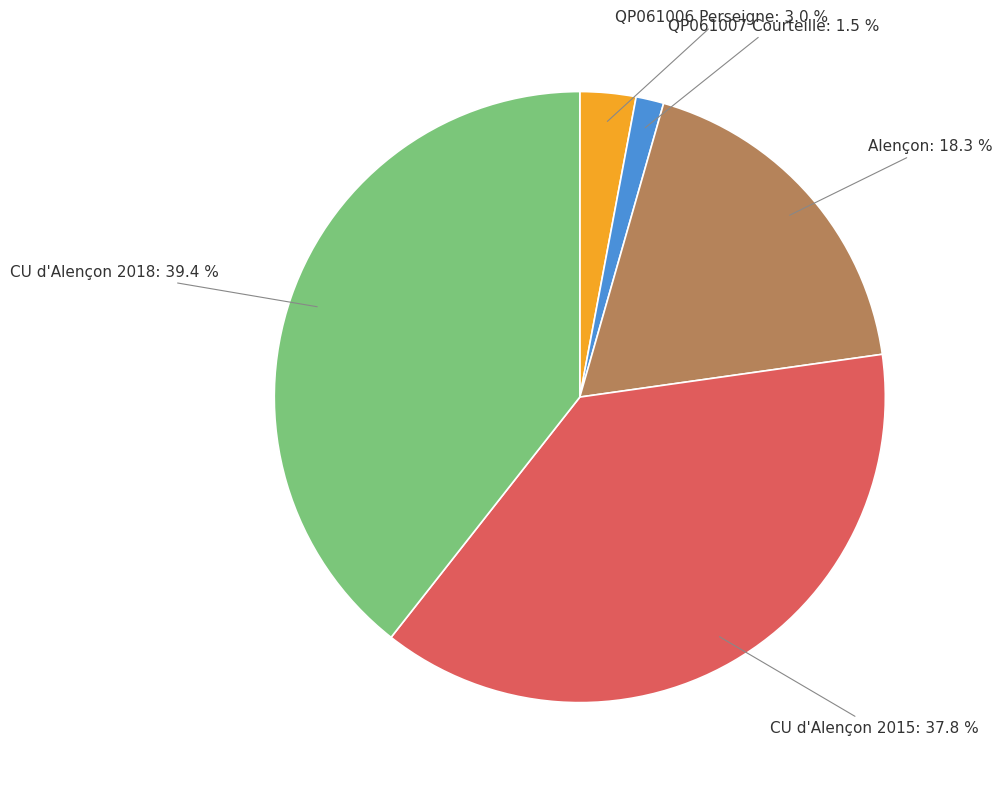

Which slice is the smallest?

QP061007 Courteille